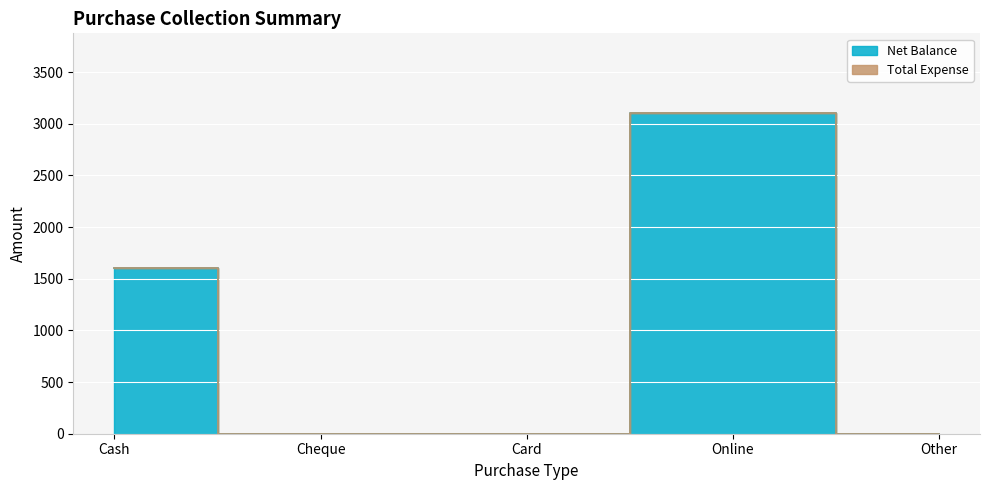

What is the label of the 1st point from the right?

Other